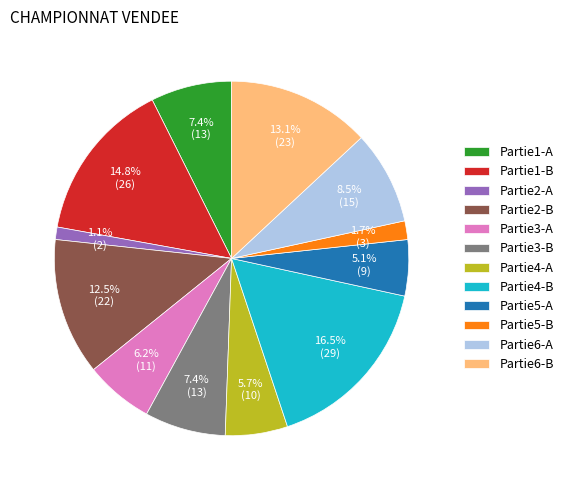

Approximately how many times larger is the value at Partie4-B compared to Partie5-B?

9.7